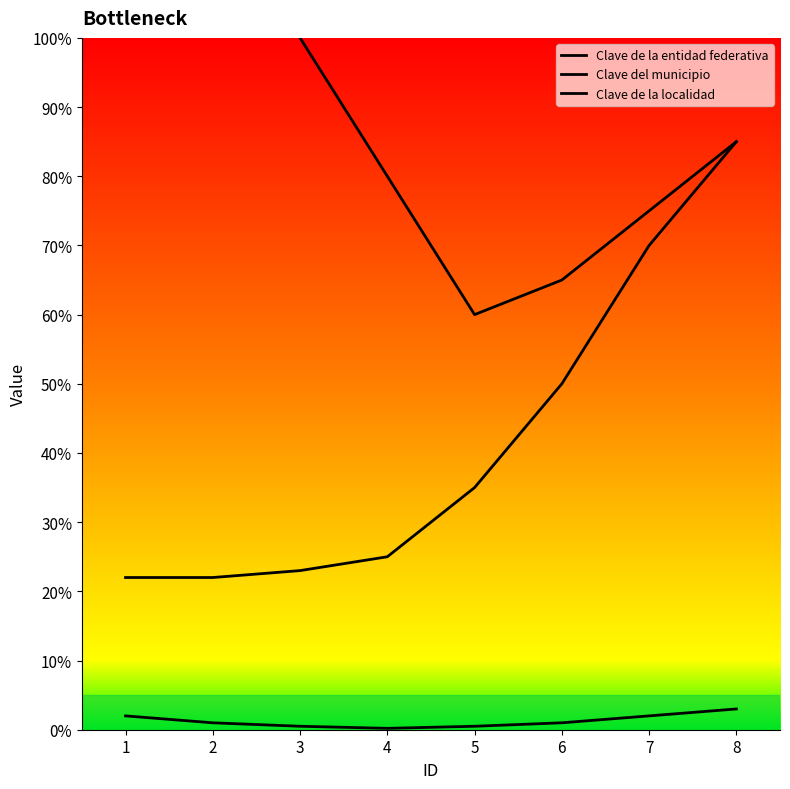

At which category does the chart reach its peak across all series?

1